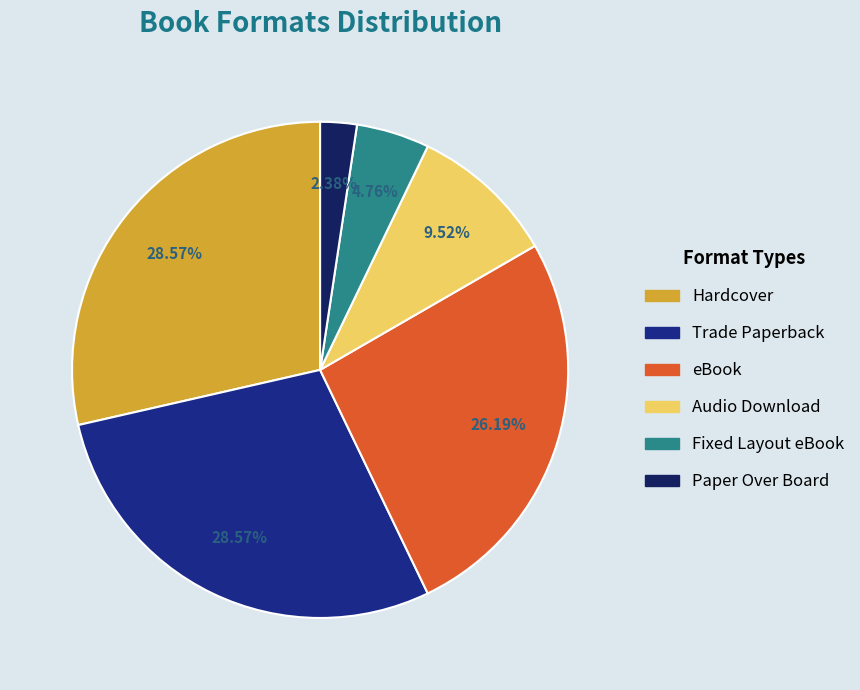

Is there a majority slice in this chart?

No